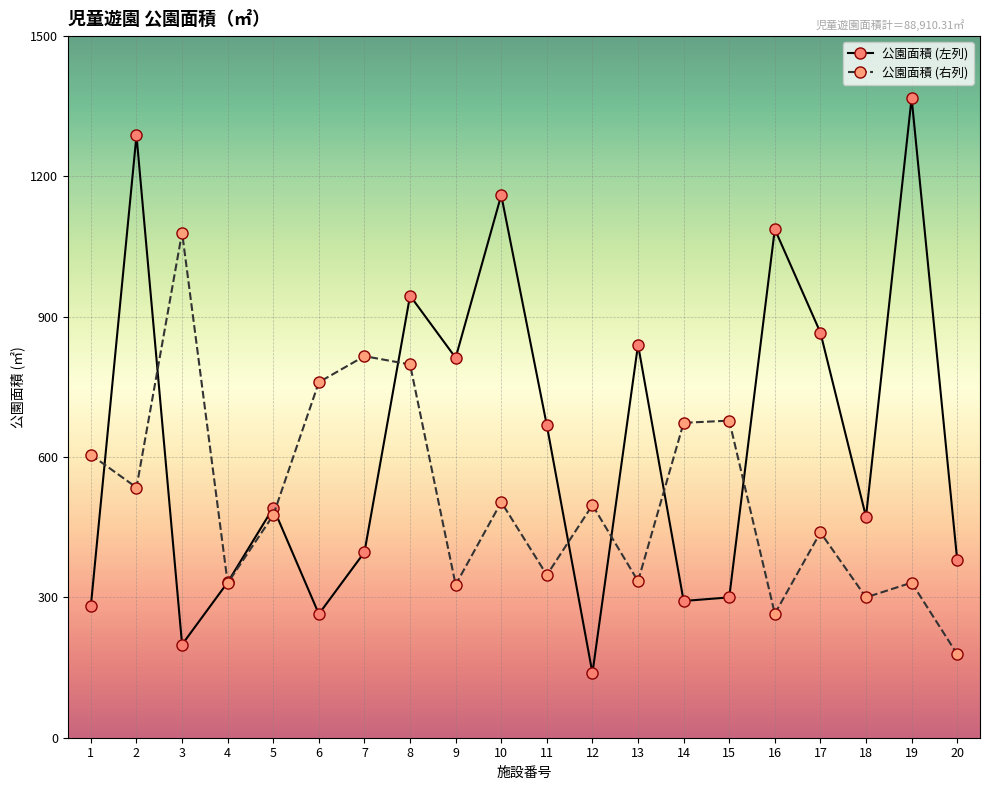

At which category does 公園面積 (右列) reach its first local peak?

3